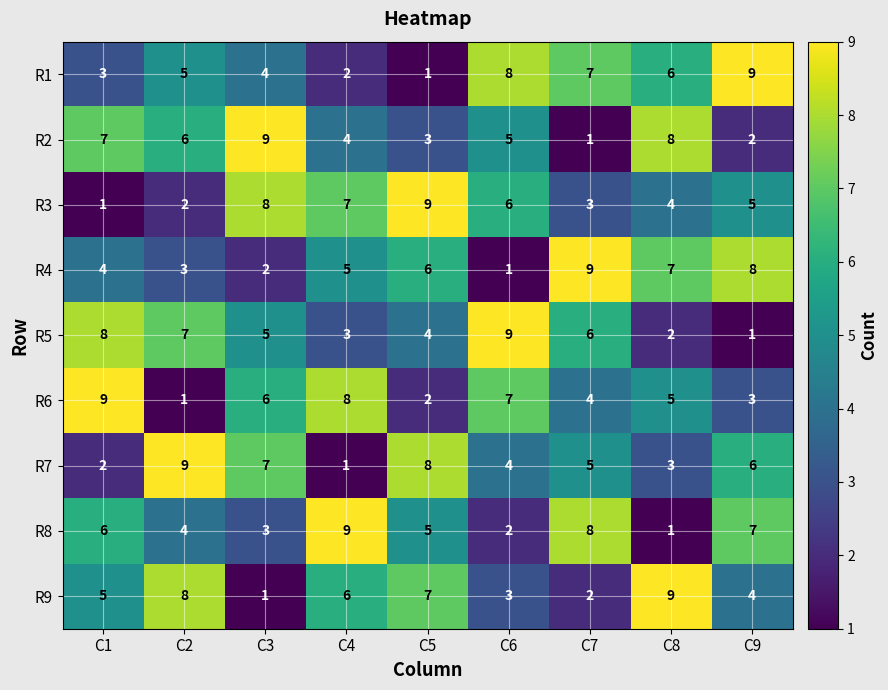

True or false: R1 has a value of 9 at C9.

True